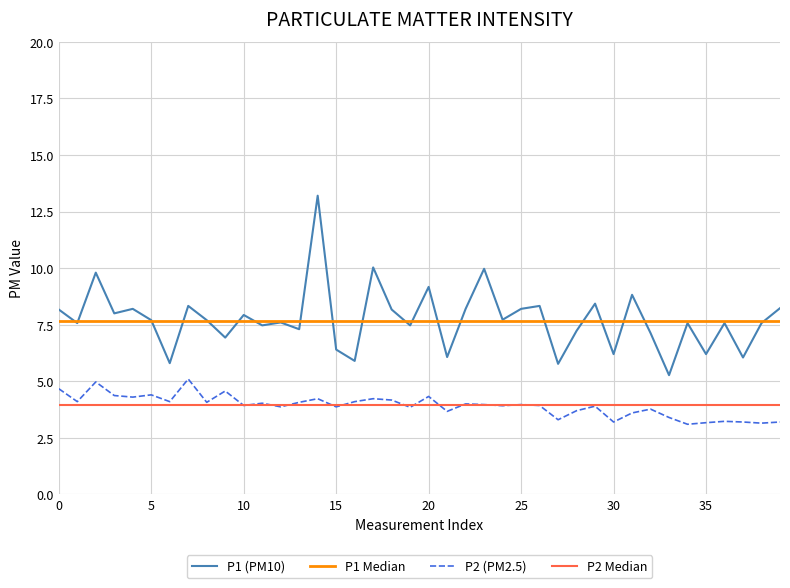

Is this an area chart (filled region under the line)?

No